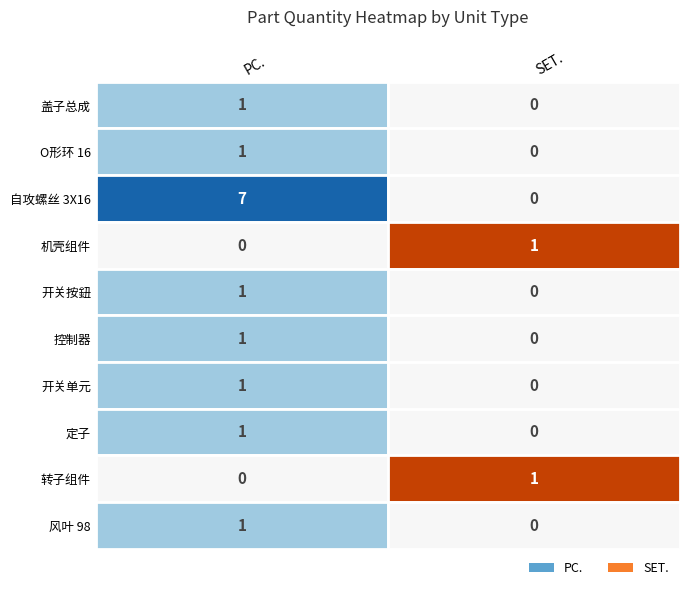

What is the approximate value of SET. at 0?

1